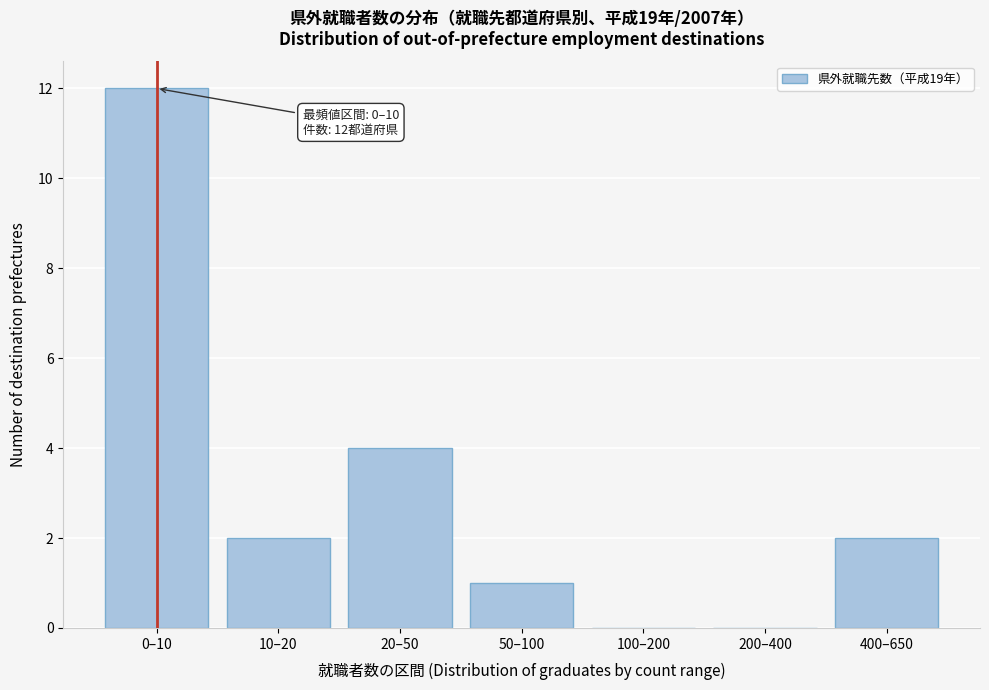

Reading left to right, transcribe all the data shown in this chart.

0–10=12	10–20=2	20–50=4	50–100=1	100–200=0	200–400=0	400–650=2